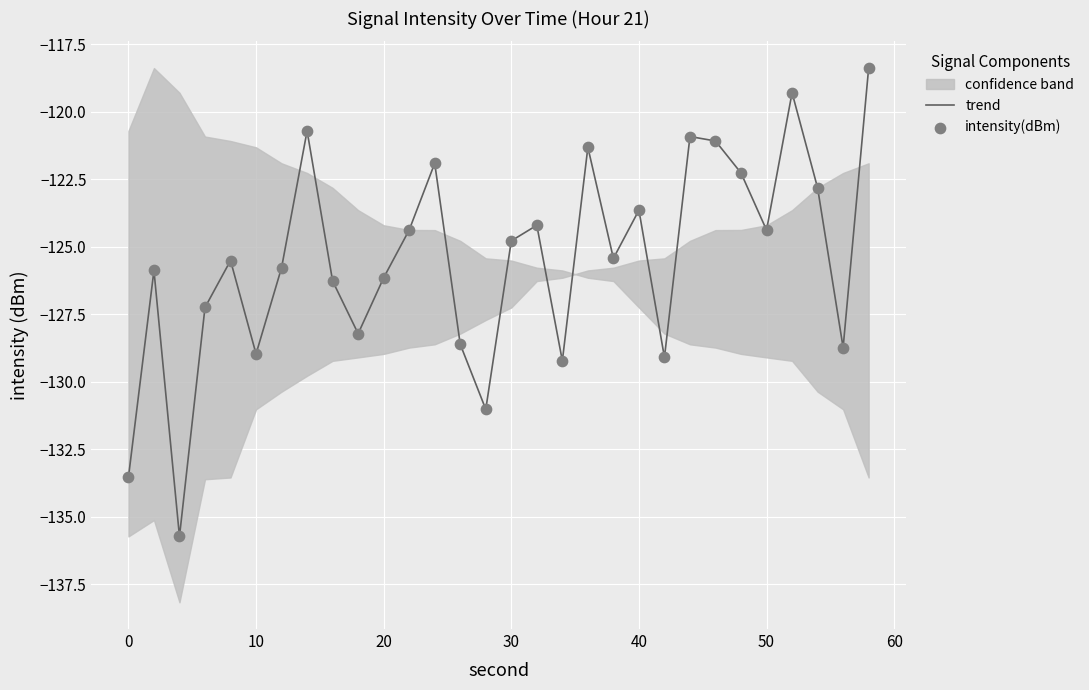

True or false: trend has a value of -123.7 at 40.

True